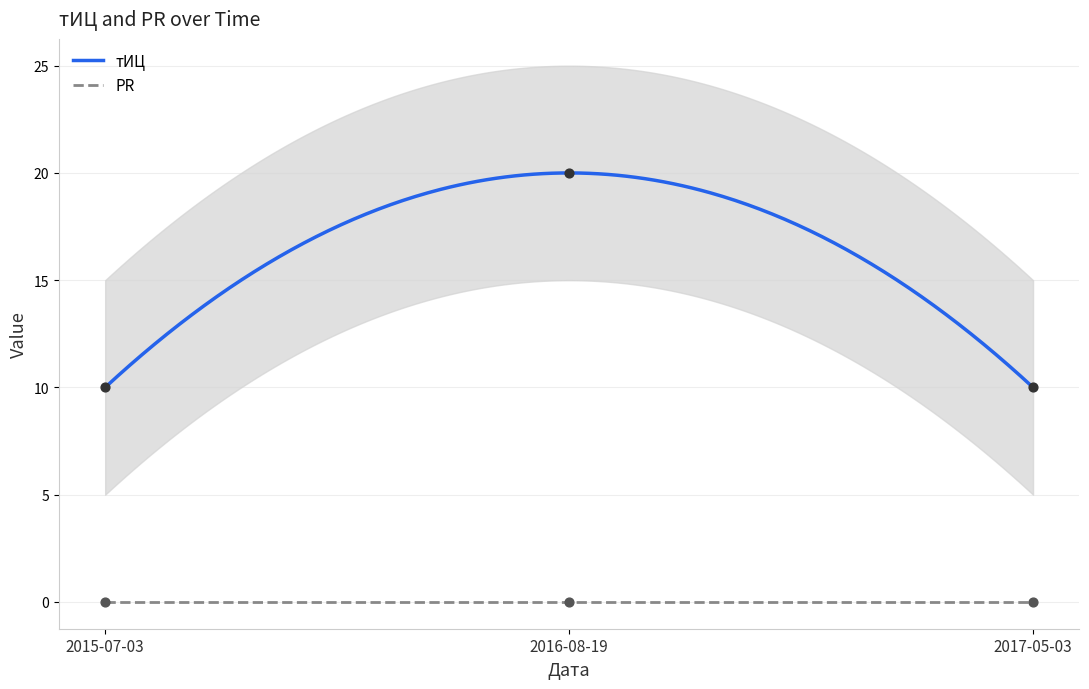

Which has a higher value, 2015-07-03 or 2016-08-19?

2016-08-19